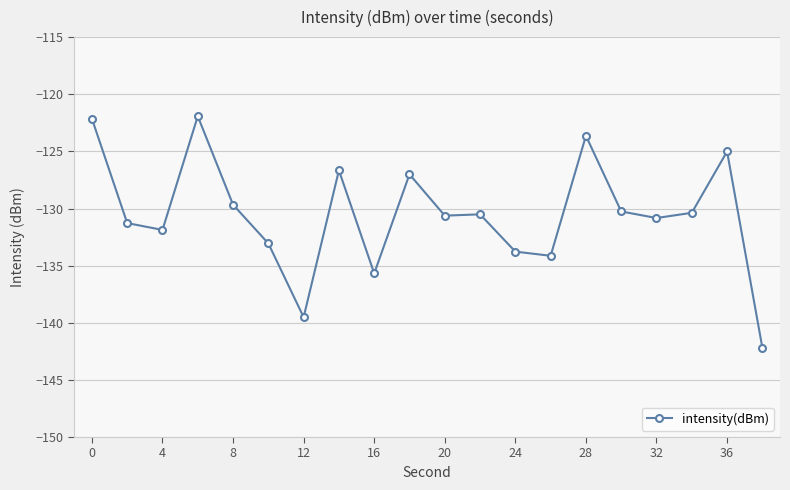

What is the value of the 9th point from the left?

-135.7